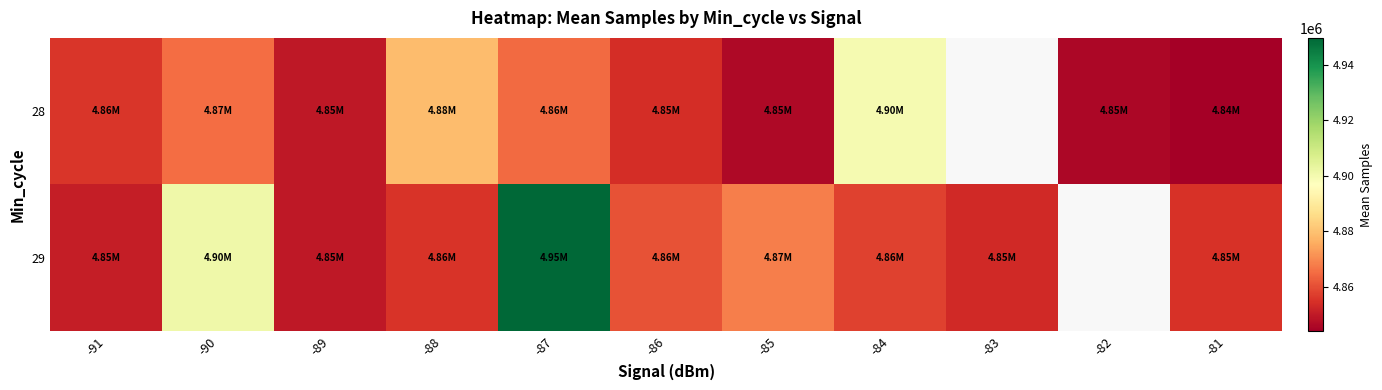

At which label does 29 reach its minimum?

-89